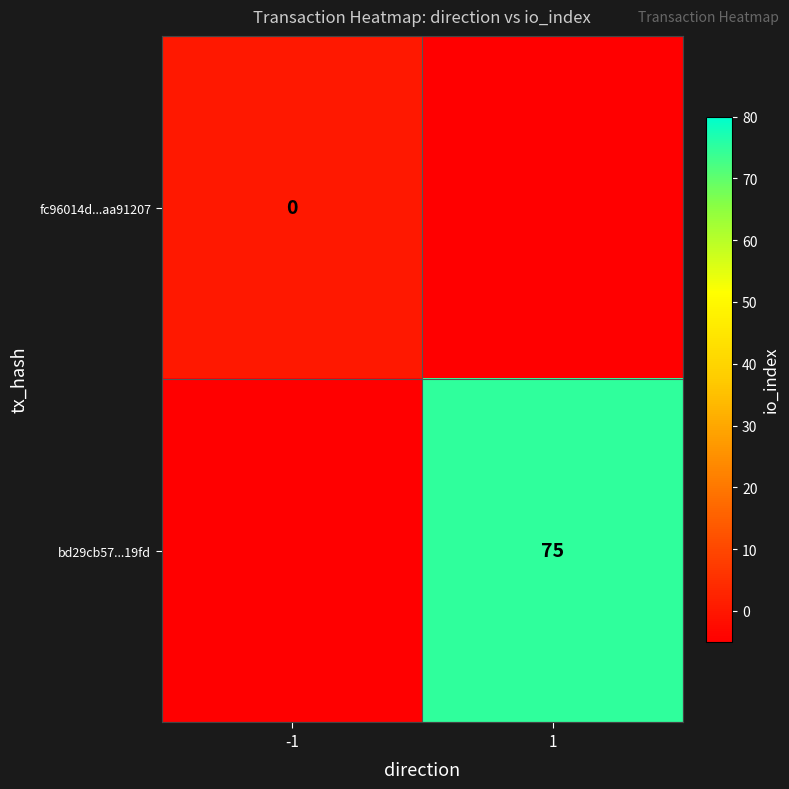

The value of bd29cb57...19fd at 1 is 75. True or false?

True